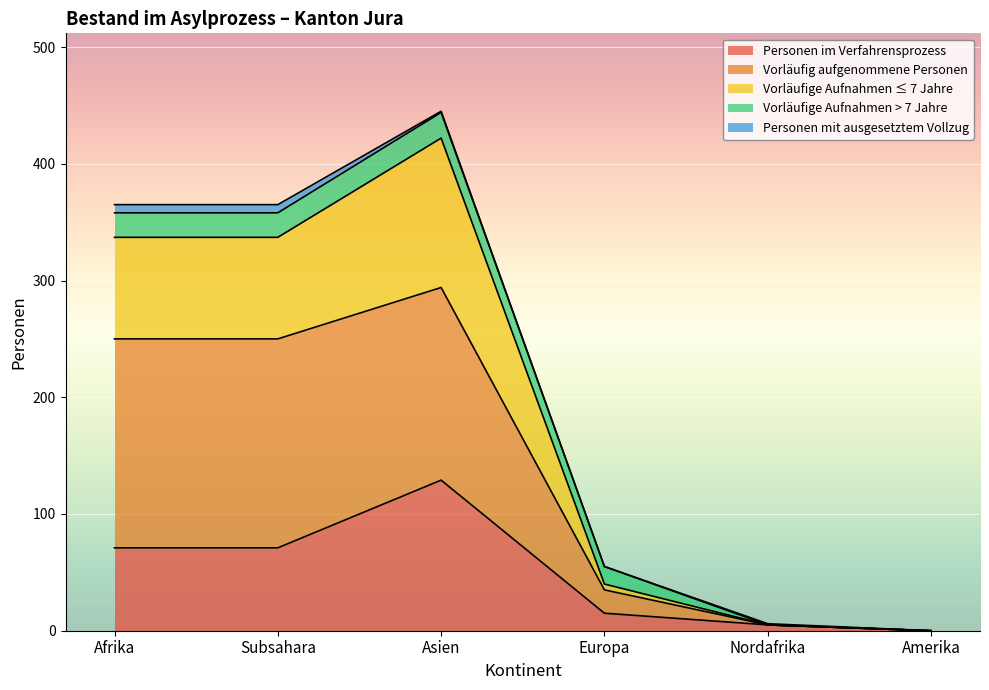

At which category is the sum across all series the highest?

Asien